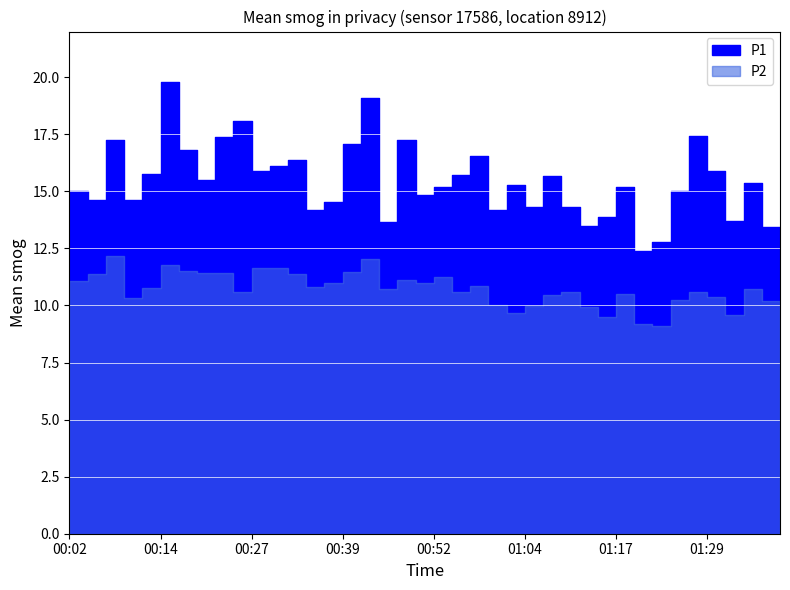

Reading left to right, transcribe all the data shown in this chart.

P1: 15.0	14.6	17.2	14.6	15.8	19.8	16.8	15.5	17.4	18.1	15.9	16.1	16.4	14.2	14.5	17.1	19.1	13.7	17.2	14.8	15.2	15.7	16.5	14.2	15.3	14.3	15.7	14.3	13.5	13.9	15.2	12.4	12.8	15.0	17.4	15.9	13.7	15.4	13.4	13.3
P2: 11.1	11.4	12.2	10.3	10.8	11.8	11.5	11.4	11.4	10.6	11.6	11.6	11.4	10.8	11.0	11.5	12.0	10.7	11.1	11.0	11.2	10.6	10.9	10.0	9.7	10.0	10.5	10.6	9.9	9.5	10.5	9.2	9.1	10.2	10.6	10.4	9.6	10.7	10.2	9.9